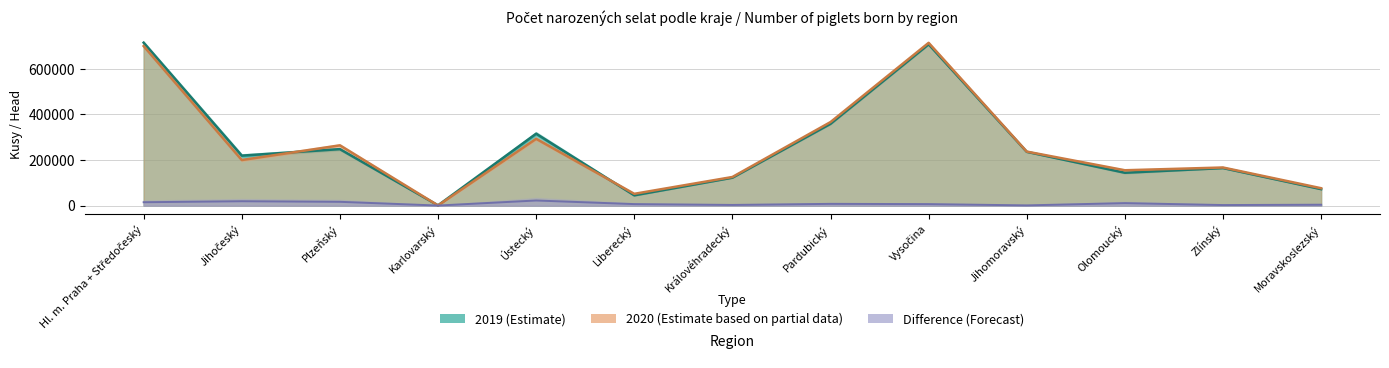

At which label does 2020 first exceed 199704?

Hl. m. Praha + Středočeský